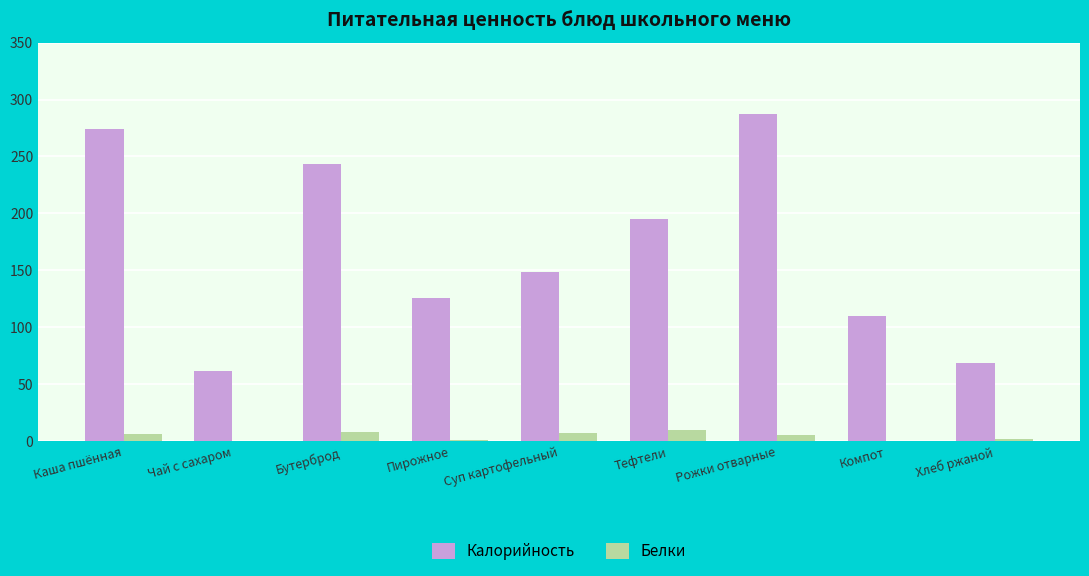

What is the total value across all series at Рожки отварные?

292.9